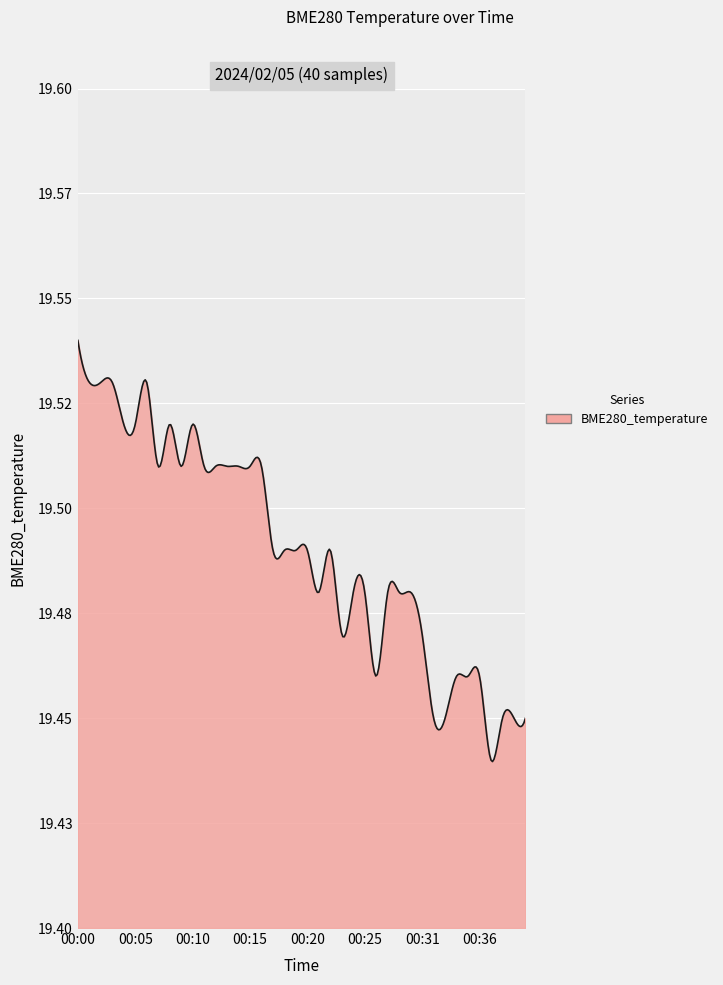

Does the chart have visible grid lines?

Yes